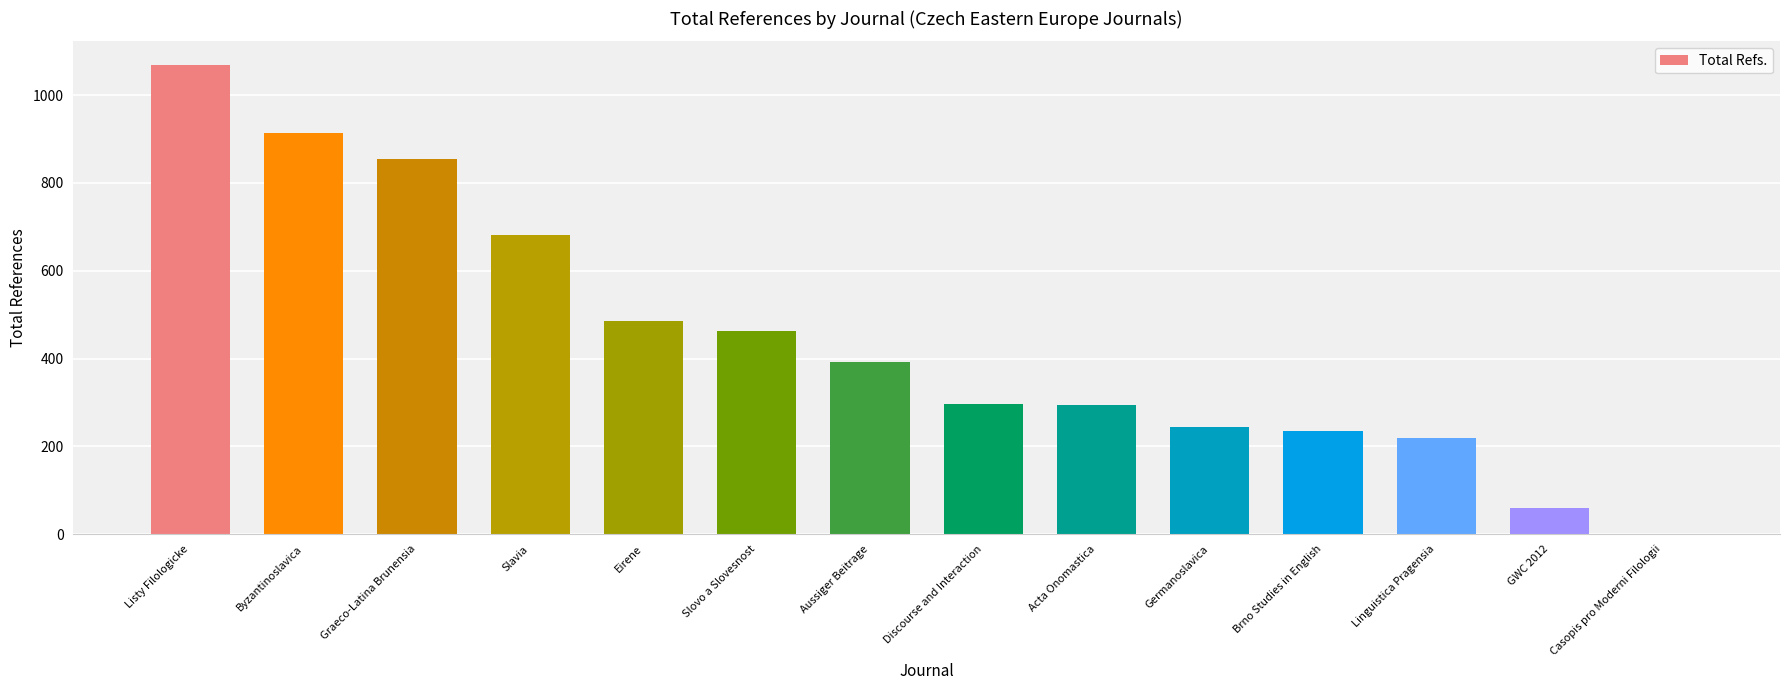

What is the sum of the values at Discourse and Interaction and Casopis pro Moderni Filologii?

297